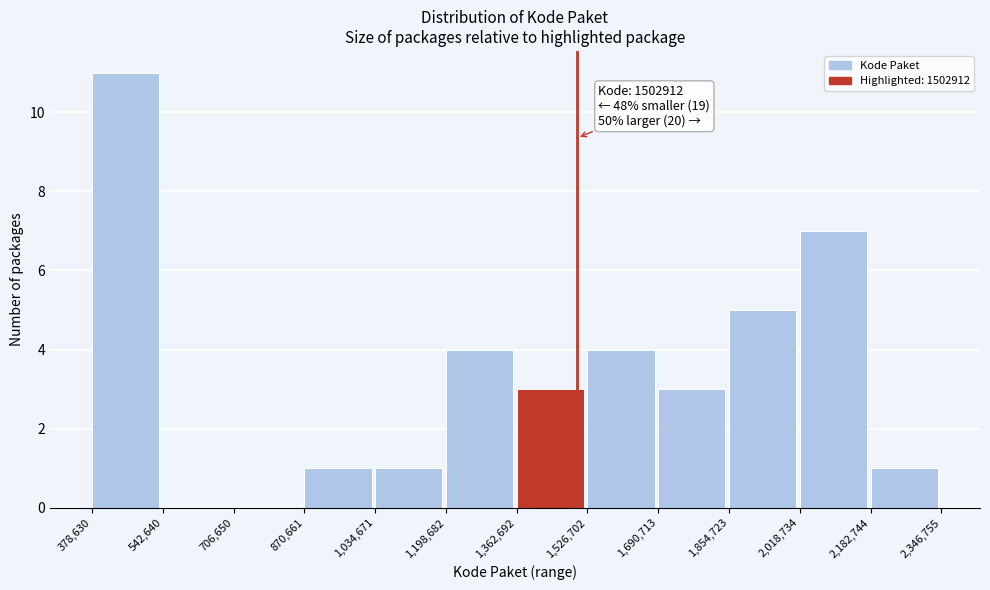

Over which range of the x-axis is the bar tallest?

378,630 to 542,640